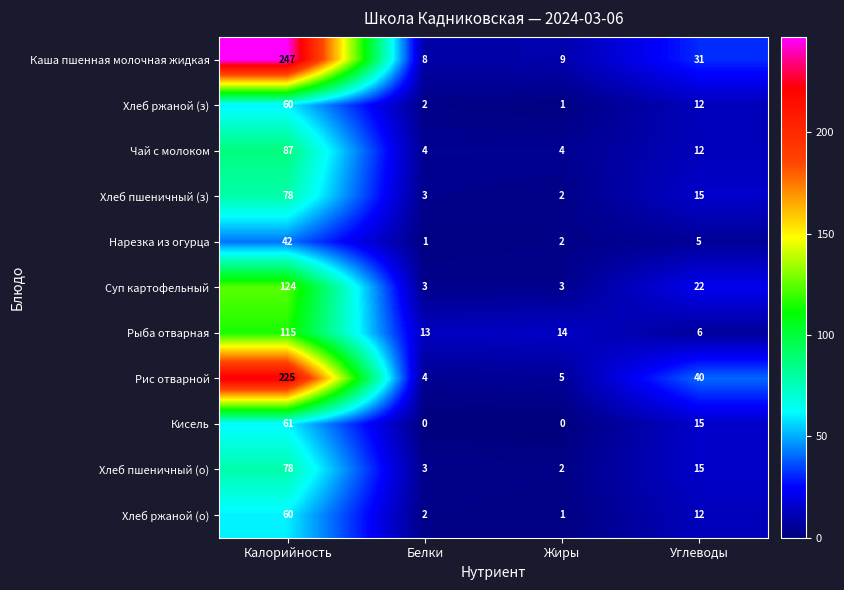

At which category is the sum across all series the highest?

Калорийность